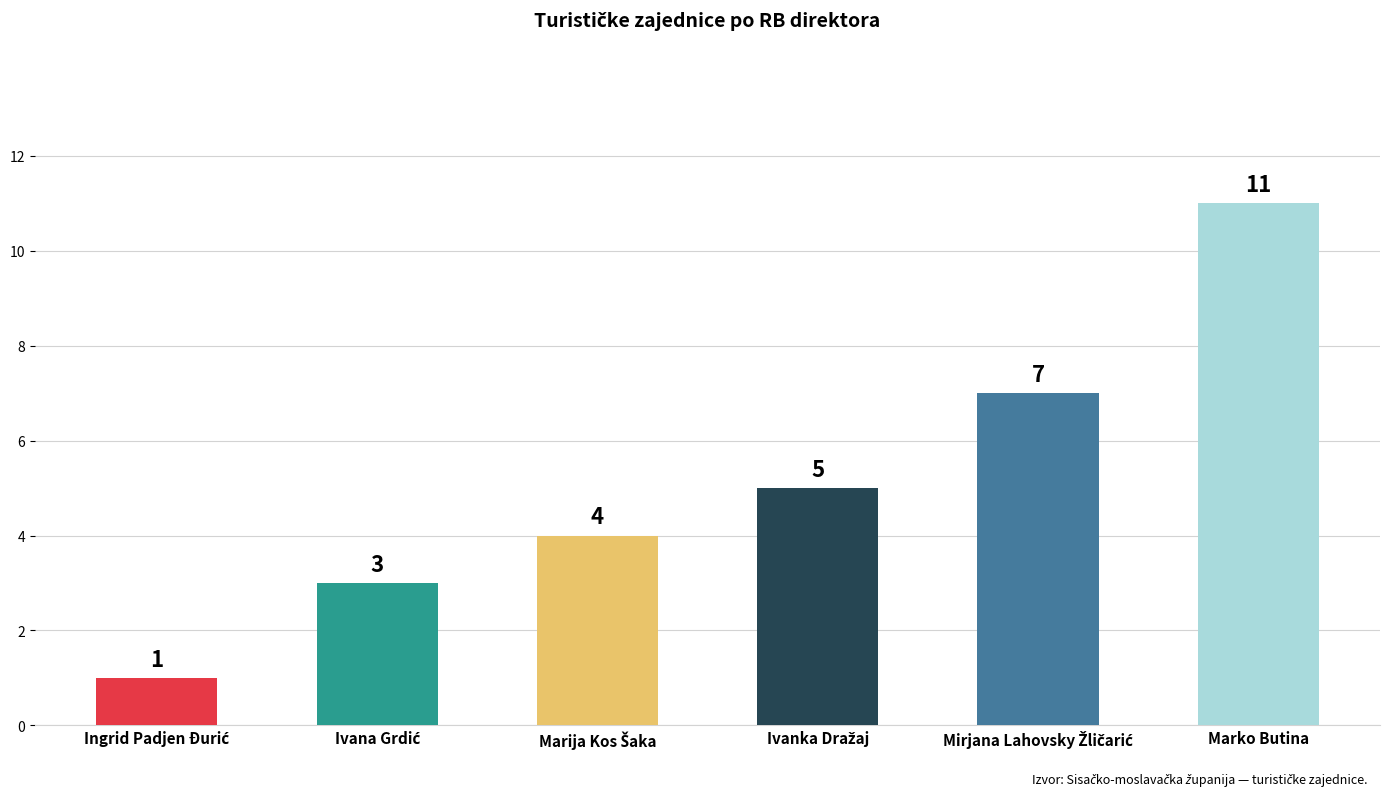

What is the value of the 3rd bar from the left?

4